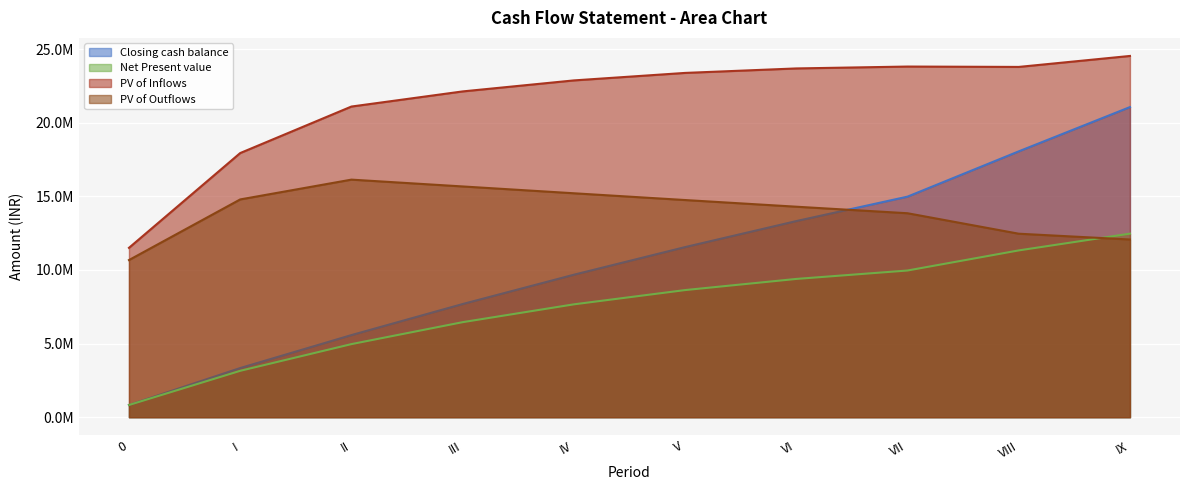

True or false: Closing cash balance and PV of Inflows cross at least once.

False